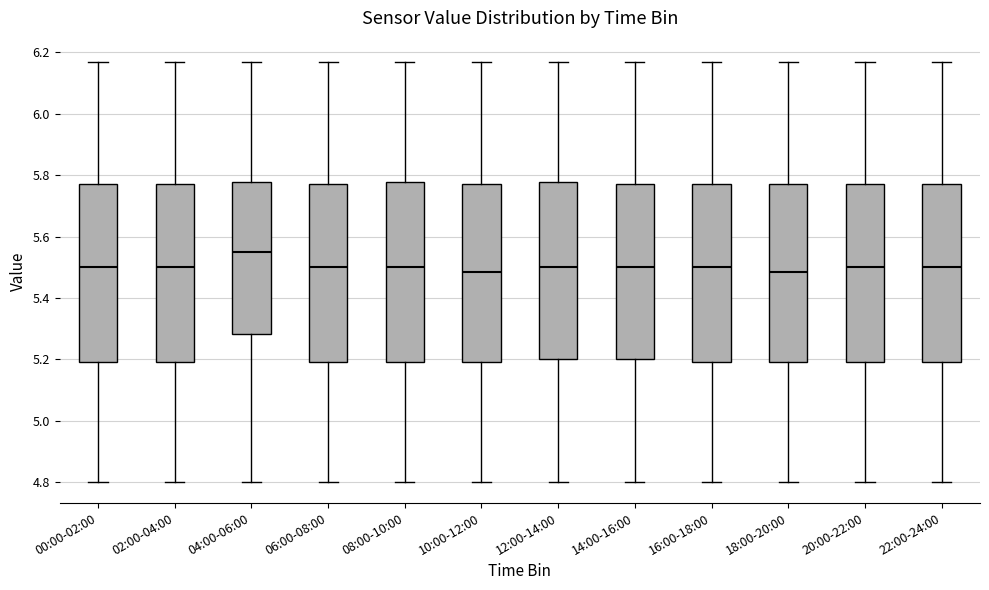

Where is the lower edge of the box for 12:00-14:00 on the y-axis? The values are not printed on the chart, so give them approximately, as read against the axis.

5.20